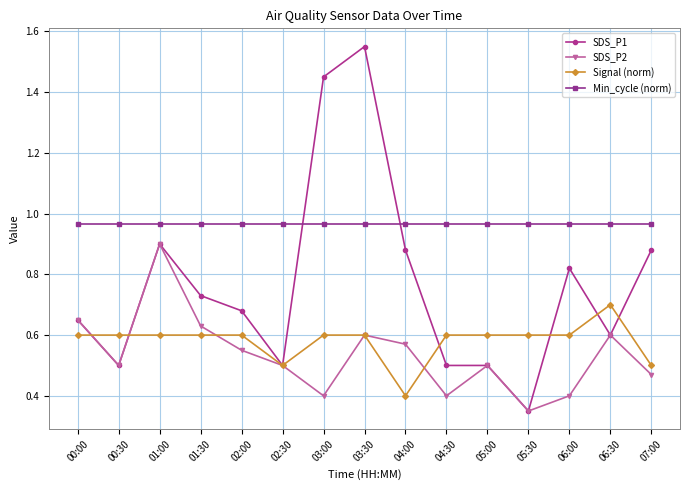

Which series has the largest range (max minus min)?

SDS_P1